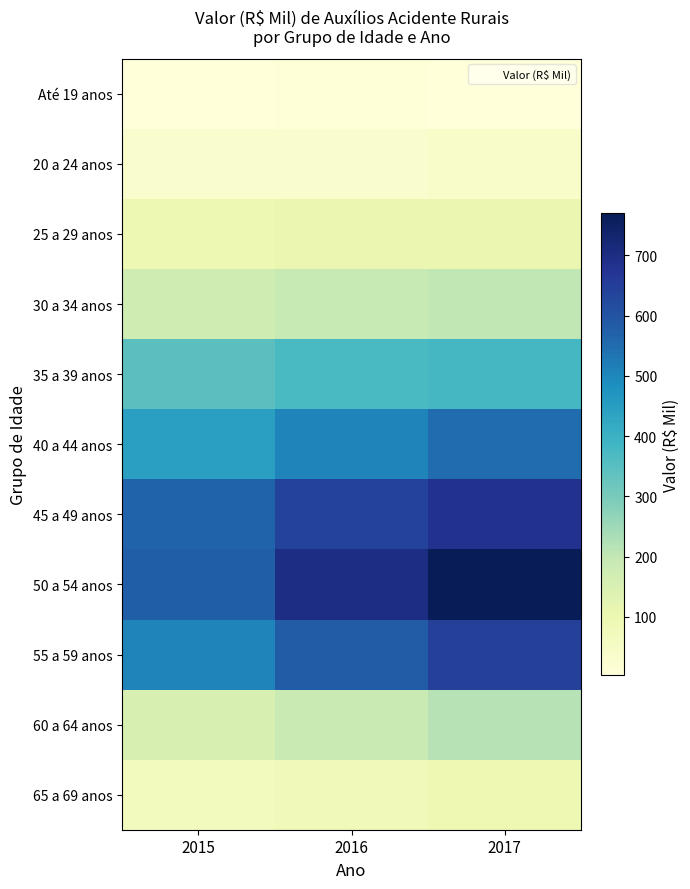

Which series has the widest spread of values?

50 a 54 anos